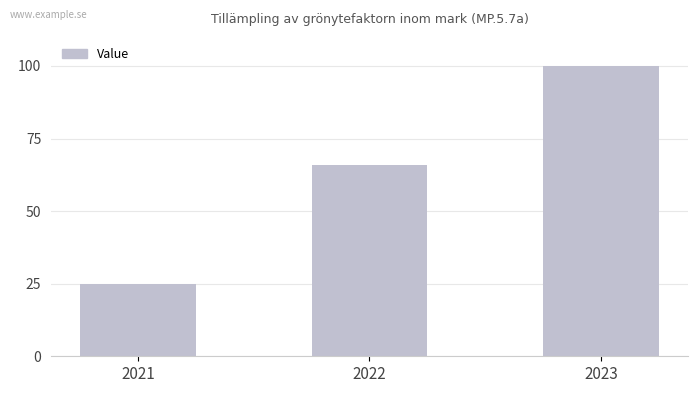

Read the value at 2022, to the nearest 10.

70